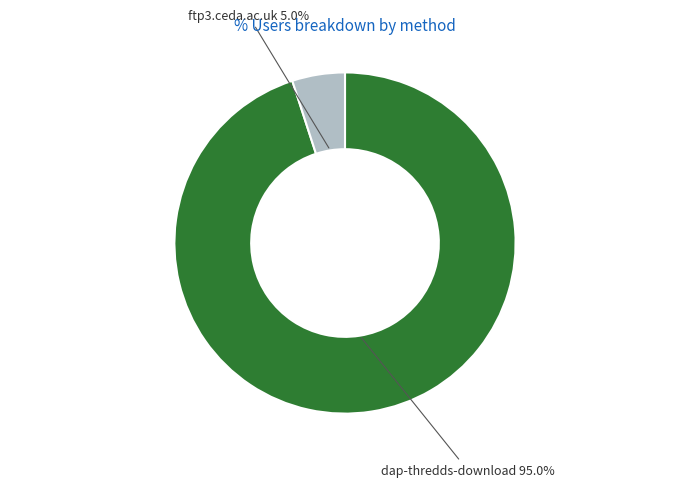

How many segments does this pie chart have?

2